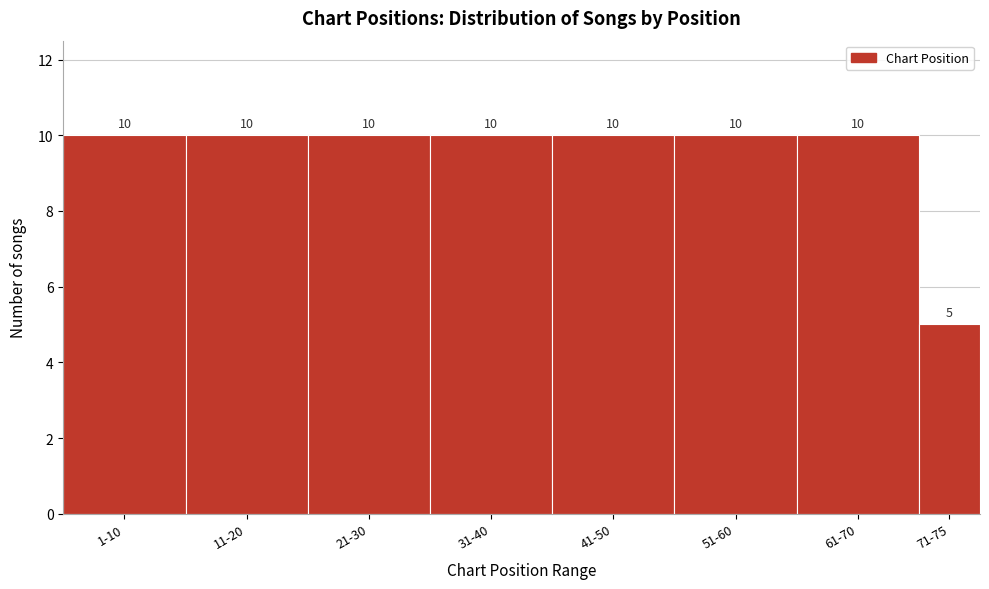

Reading left to right, transcribe all the data shown in this chart.

1-10=10	11-20=10	21-30=10	31-40=10	41-50=10	51-60=10	61-70=10	71-75=5